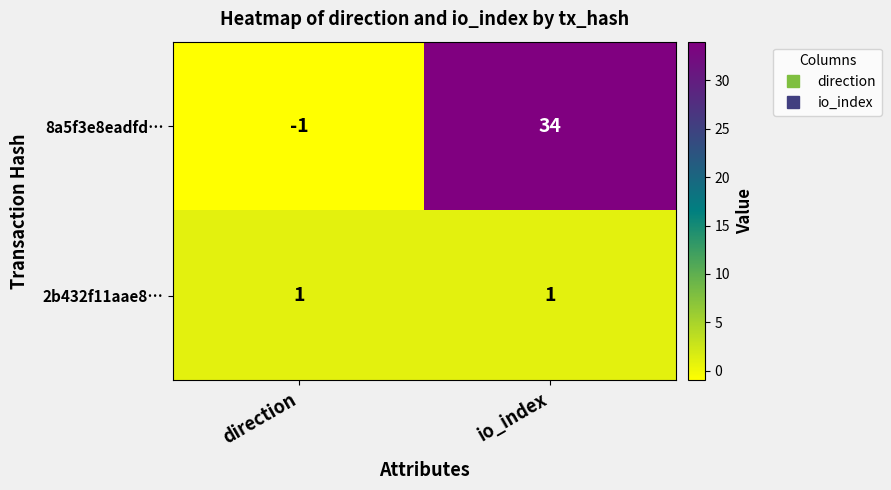

Reading left to right, extract all data points from this chart.

8a5f3e8eadfd…: -1	34
2b432f11aae8…: 1	1